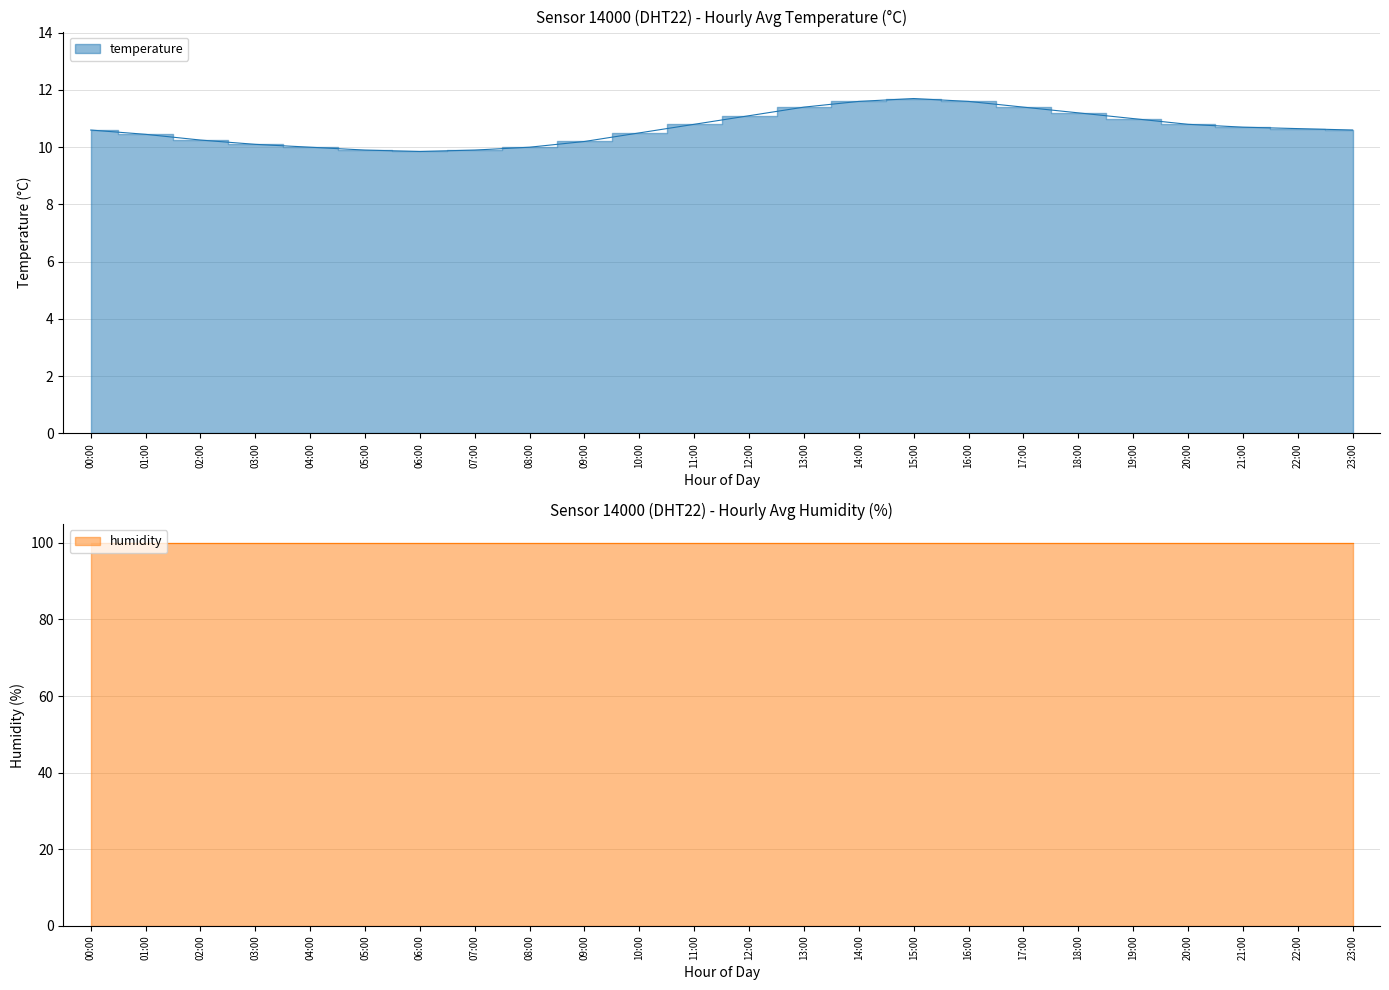

Reading left to right, transcribe all the data shown in this chart.

10.6	10.4	10.2	10.1	10.0	9.9	9.8	9.9	10.0	10.2	10.5	10.8	11.1	11.4	11.6	11.7	11.6	11.4	11.2	11.0	10.8	10.7	10.7	10.6